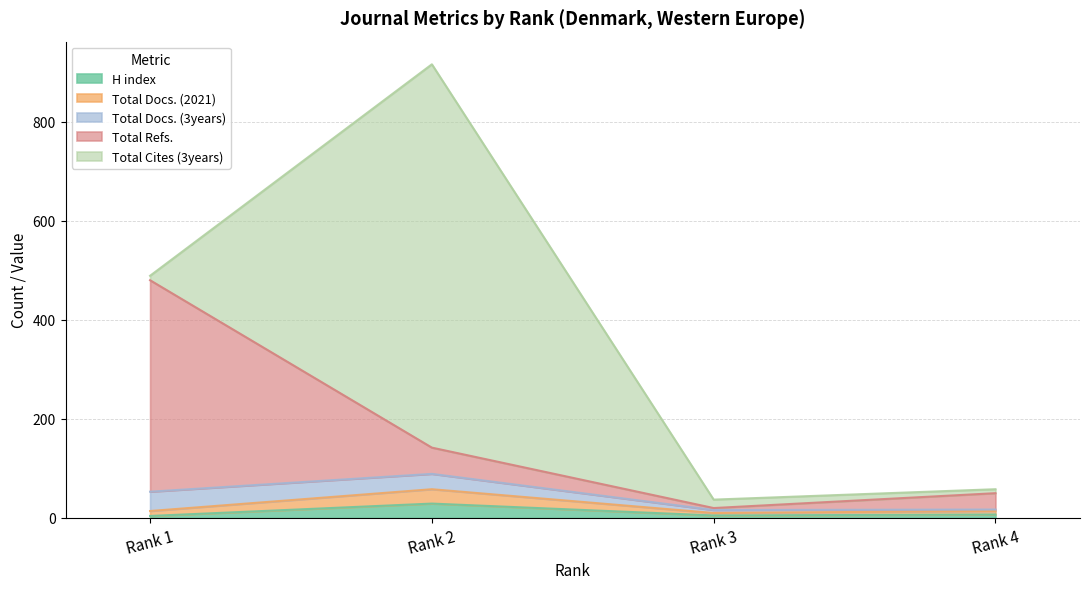

True or false: H index has more than 2 points higher than both neighbors.

False